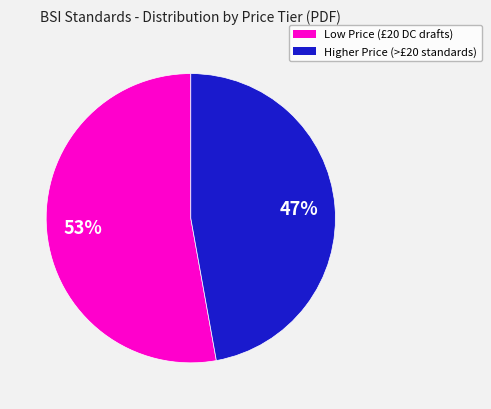

Is there a majority slice in this chart?

Yes